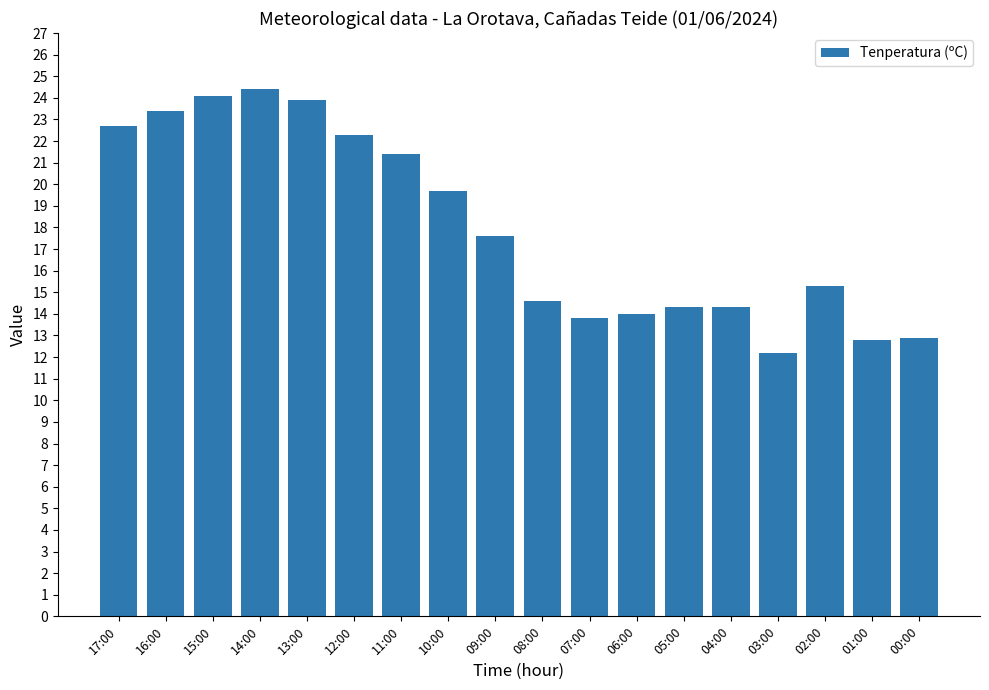

What is the change in value from 08:00 to 06:00?

-0.6